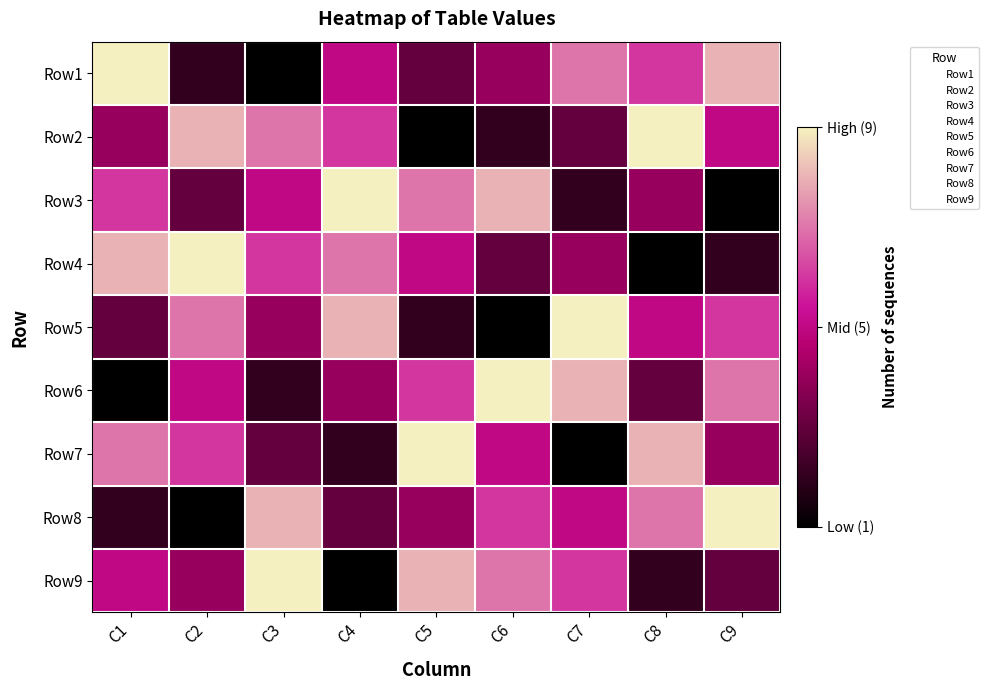

Reading left to right, list all the values displayed in this chart.

Row1: C1=9	C2=2	C3=1	C4=5	C5=3	C6=4	C7=7	C8=6	C9=8
Row2: C1=4	C2=8	C3=7	C4=6	C5=1	C6=2	C7=3	C8=9	C9=5
Row3: C1=6	C2=3	C3=5	C4=9	C5=7	C6=8	C7=2	C8=4	C9=1
Row4: C1=8	C2=9	C3=6	C4=7	C5=5	C6=3	C7=4	C8=1	C9=2
Row5: C1=3	C2=7	C3=4	C4=8	C5=2	C6=1	C7=9	C8=5	C9=6
Row6: C1=1	C2=5	C3=2	C4=4	C5=6	C6=9	C7=8	C8=3	C9=7
Row7: C1=7	C2=6	C3=3	C4=2	C5=9	C6=5	C7=1	C8=8	C9=4
Row8: C1=2	C2=1	C3=8	C4=3	C5=4	C6=6	C7=5	C8=7	C9=9
Row9: C1=5	C2=4	C3=9	C4=1	C5=8	C6=7	C7=6	C8=2	C9=3